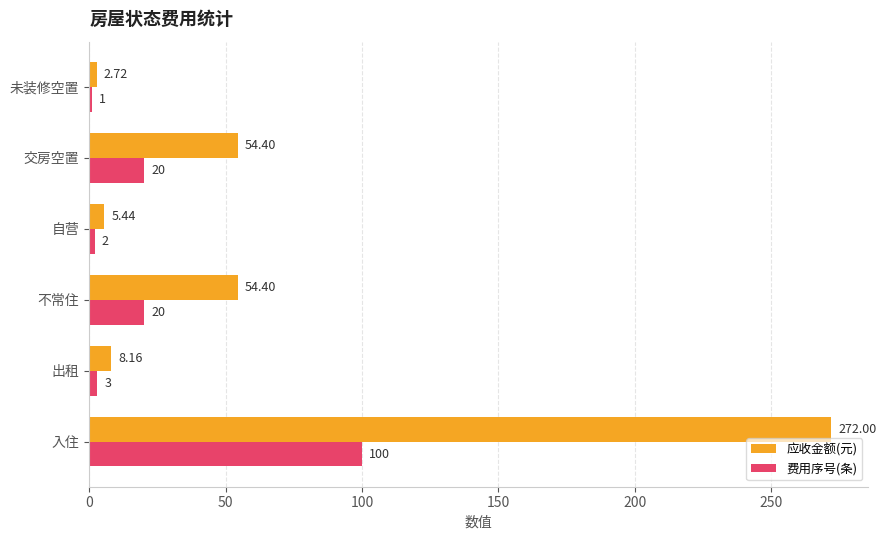

At which label does 费用序号(条) reach its minimum?

未装修空置